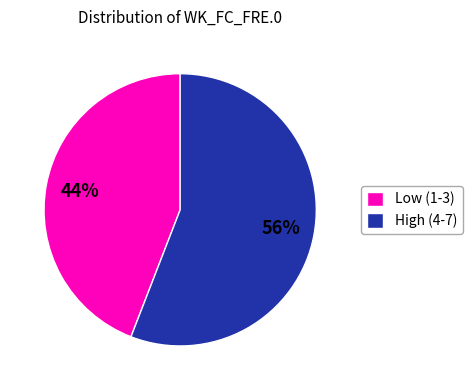

Is it true that Low (1-3) is 44% of the pie?

True